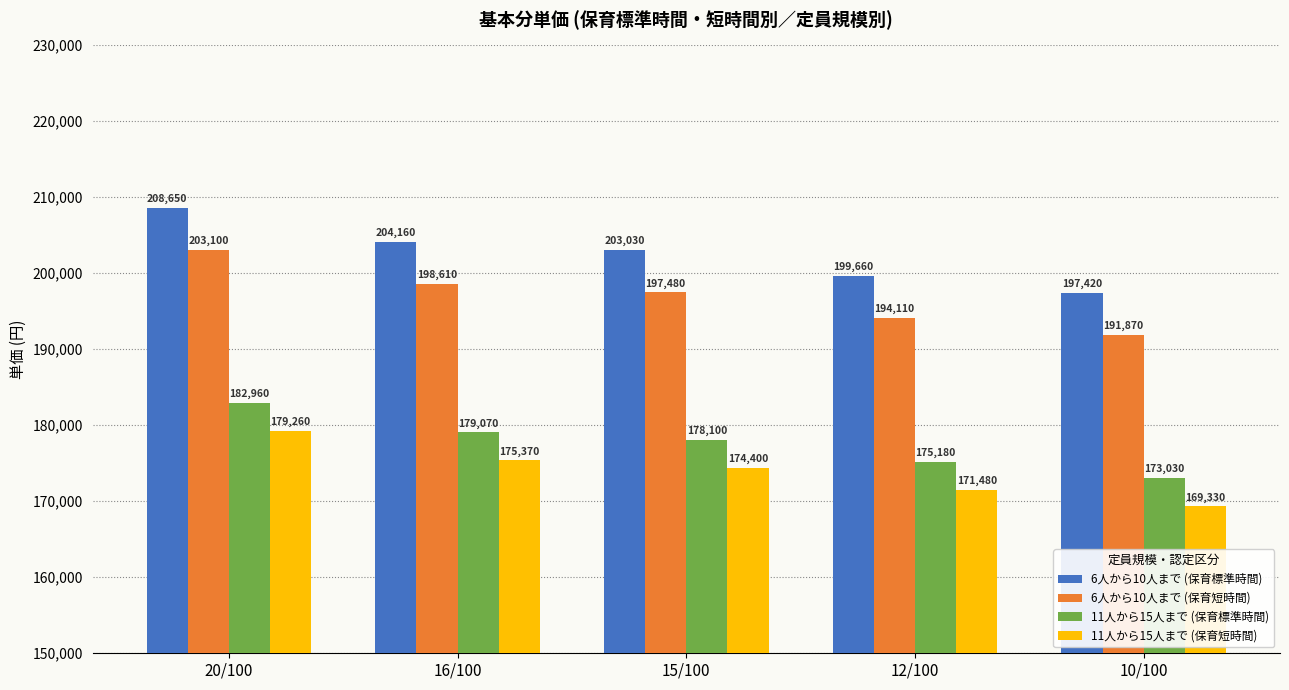

List the series in order of their peak value, highest first.

6人から10人まで (保育標準時間), 6人から10人まで (保育短時間), 11人から15人まで (保育標準時間), 11人から15人まで (保育短時間)